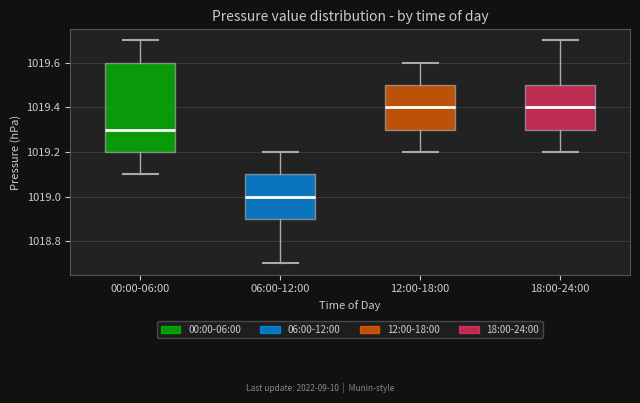

Reading left to right, read every box against the y-axis: the position of its median line, the range the box covers, and the ends of its whiskers. The values are not printed on the chart, so give them approximately, as read against the axis.

00:00-06:00: median 1019.3, box 1019.2 to 1019.6, whiskers 1019.1 to 1019.7
06:00-12:00: median 1019.0, box 1018.9 to 1019.1, whiskers 1018.7 to 1019.2
12:00-18:00: median 1019.4, box 1019.3 to 1019.5, whiskers 1019.2 to 1019.6
18:00-24:00: median 1019.4, box 1019.3 to 1019.5, whiskers 1019.2 to 1019.7